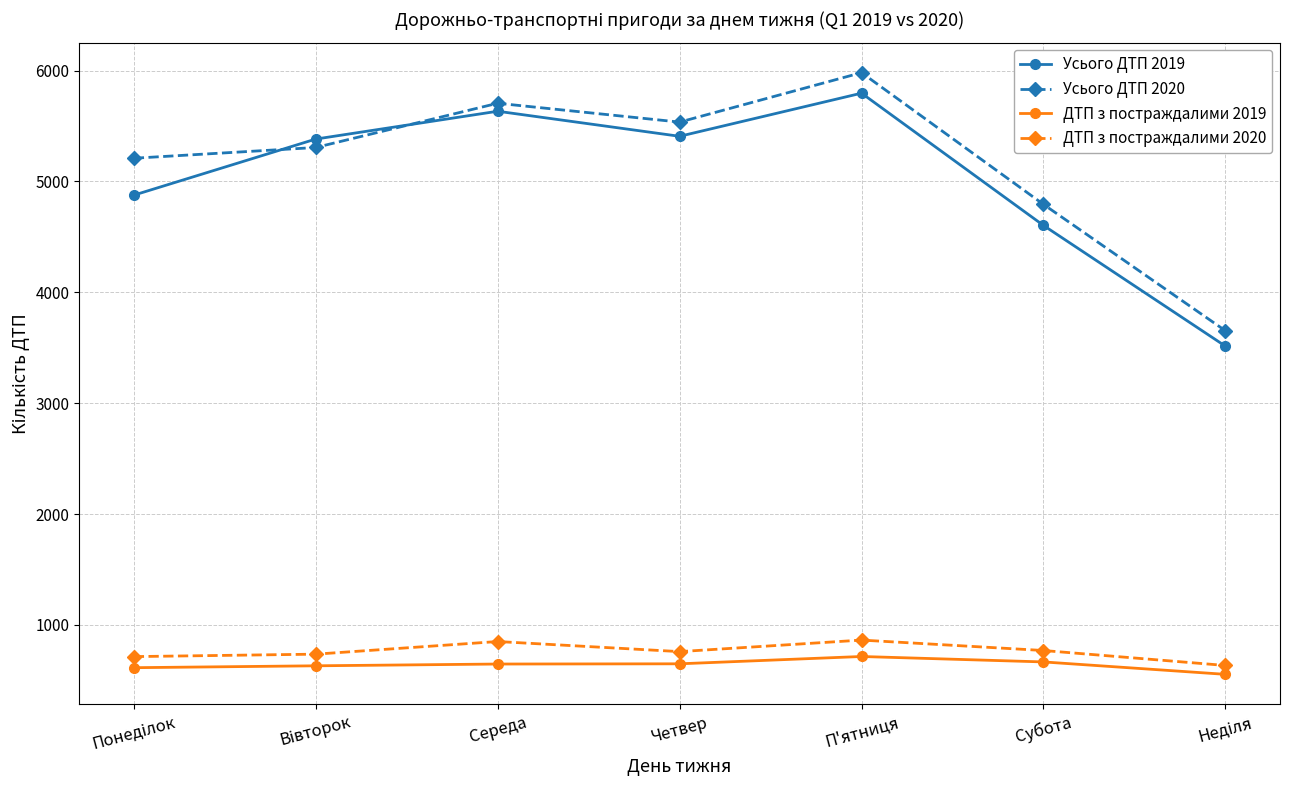

What is the sum of all ДТП з постраждалими 2019 values?

4476